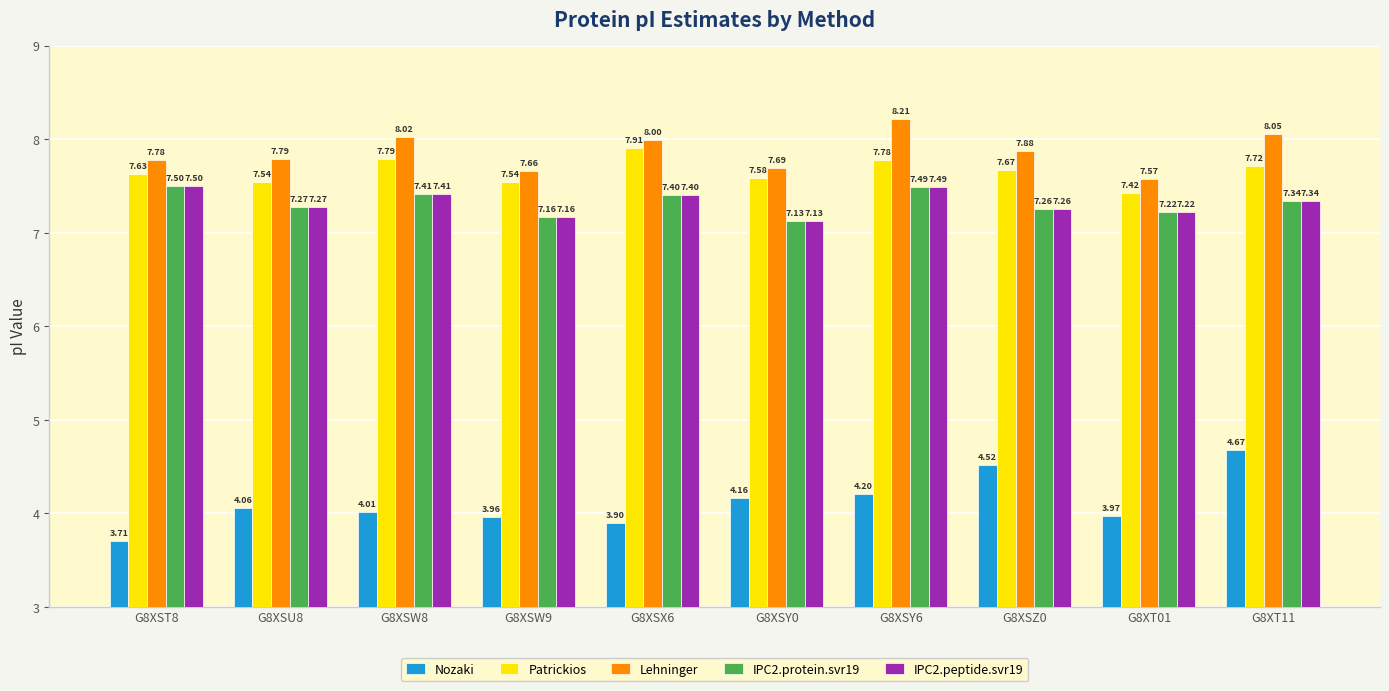

How many IPC2.protein.svr19 values are between 7 and 8?

10